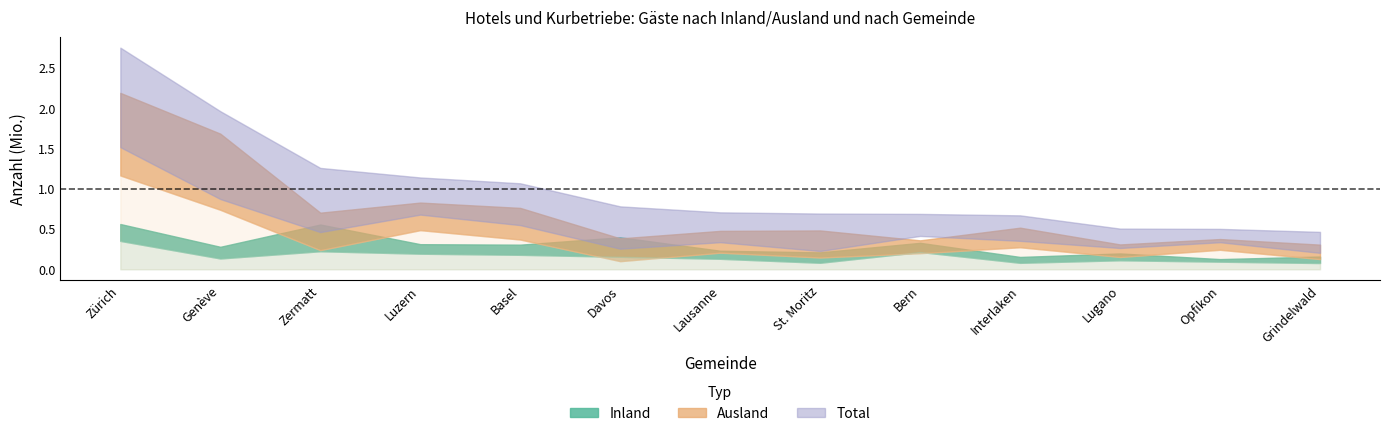

Is it true that Ankünfte Inland equals 29986 at St. Moritz?

False